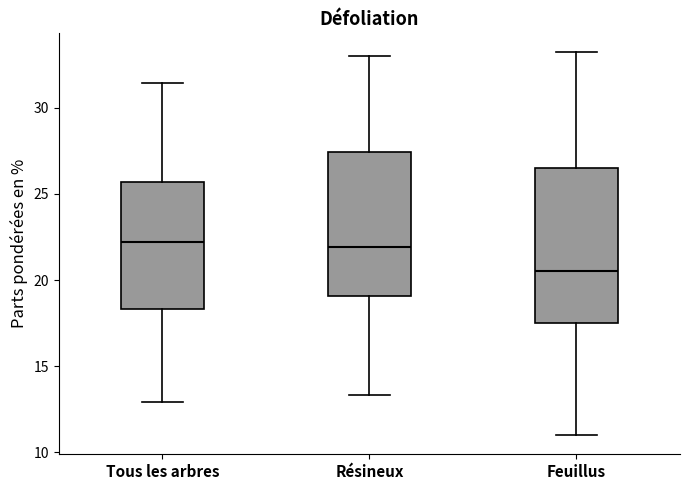

Reading left to right, transcribe this box plot: for each box, give where its median line is, the range the box spans, and where its two whiskers end, as read against the y-axis. The values are not printed on the chart, so give them approximately, as read against the axis.

Tous les arbres: median 22.0, box 18.5 to 25.5, whiskers 13.0 to 31.5
Résineux: median 22.0, box 19.0 to 27.5, whiskers 13.5 to 33.0
Feuillus: median 20.5, box 17.5 to 26.5, whiskers 11.0 to 33.0